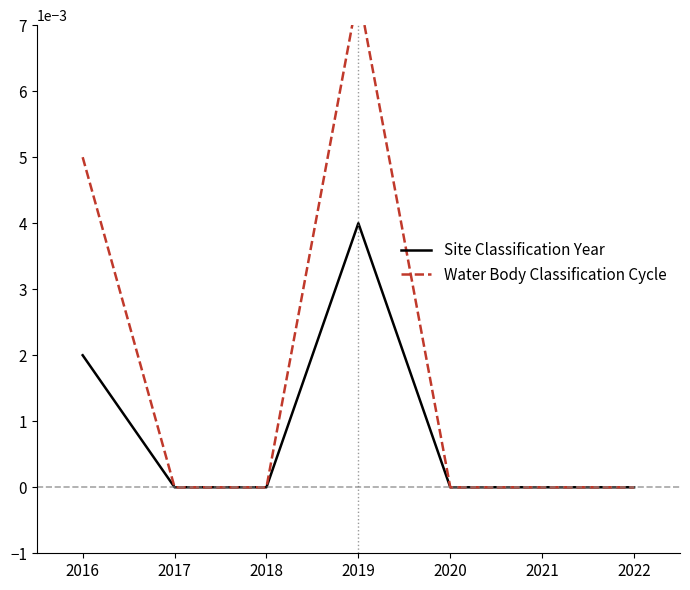

At which label is Water Body Classification Cycle closest to 0?

2017